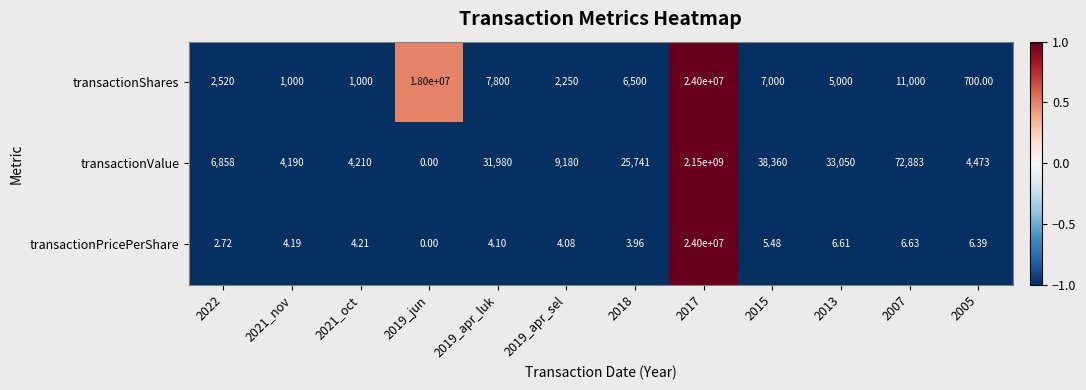

Which series has the largest total across all categories?

transactionValue